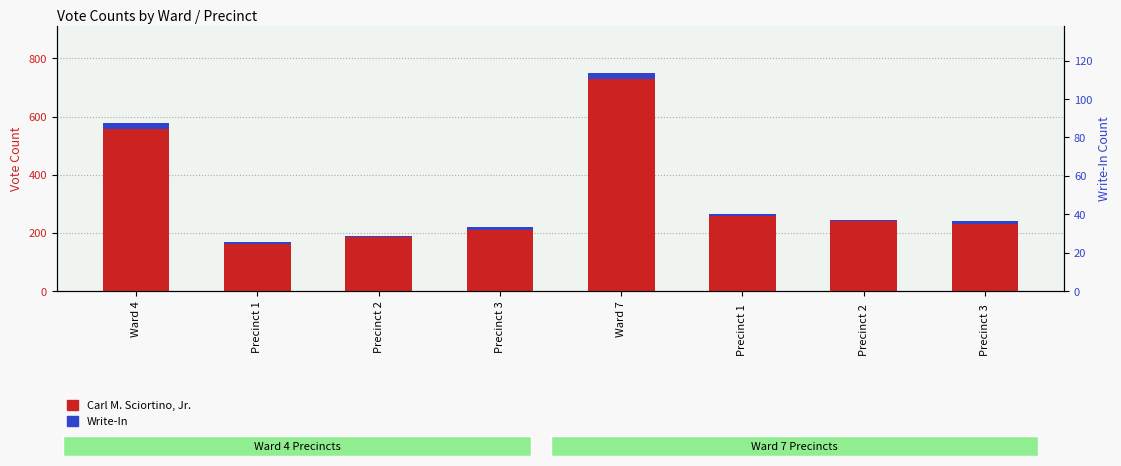

How many categories are shown in the chart?

8